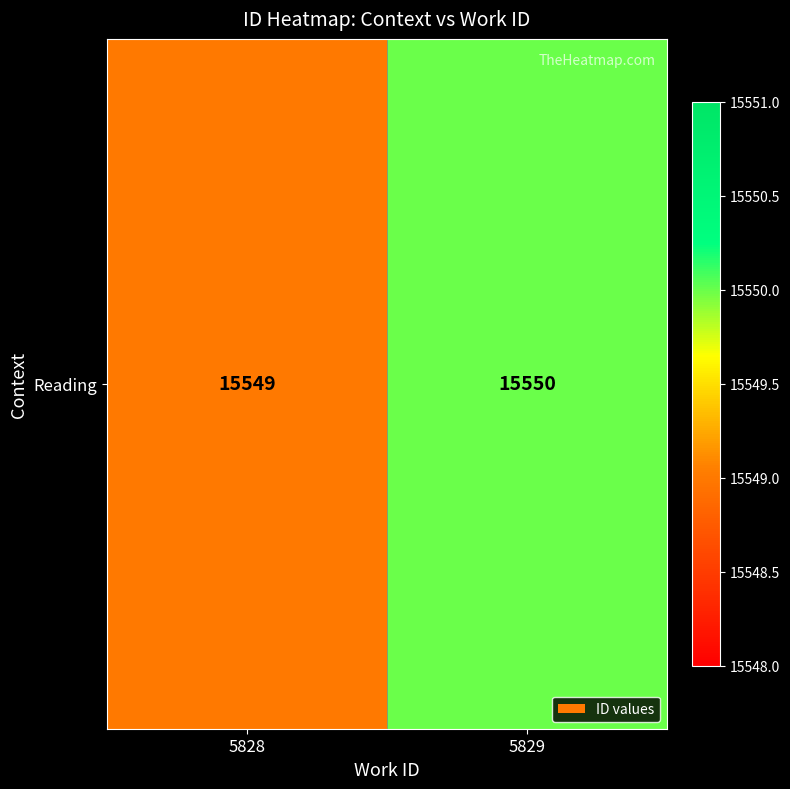

List the labels in order of value, smallest first.

5828, 5829